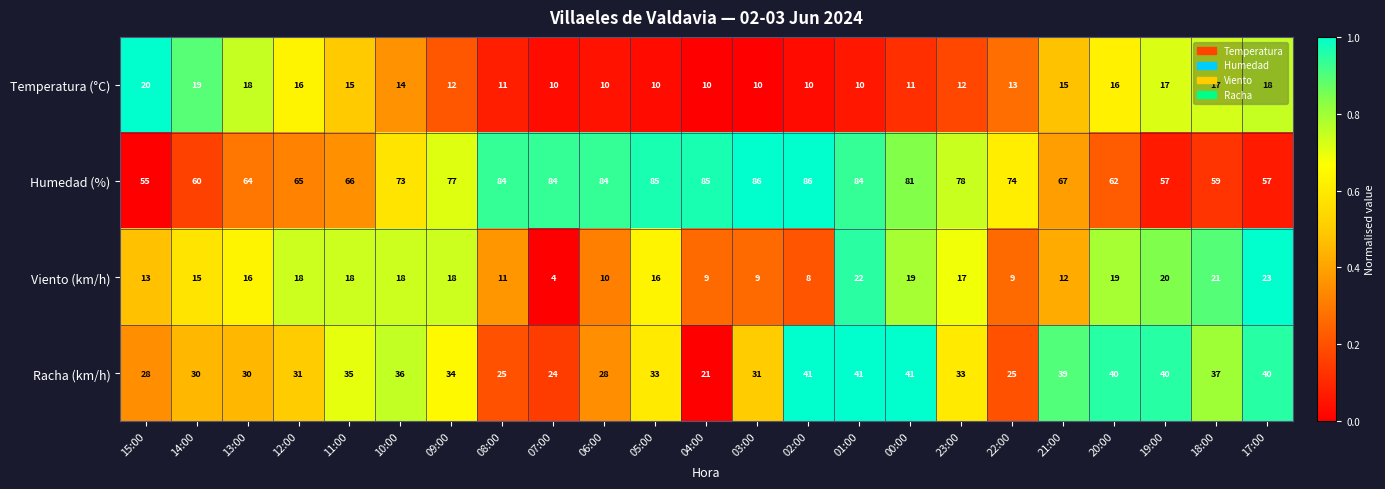

Which category has the lowest value across all series?

07:00